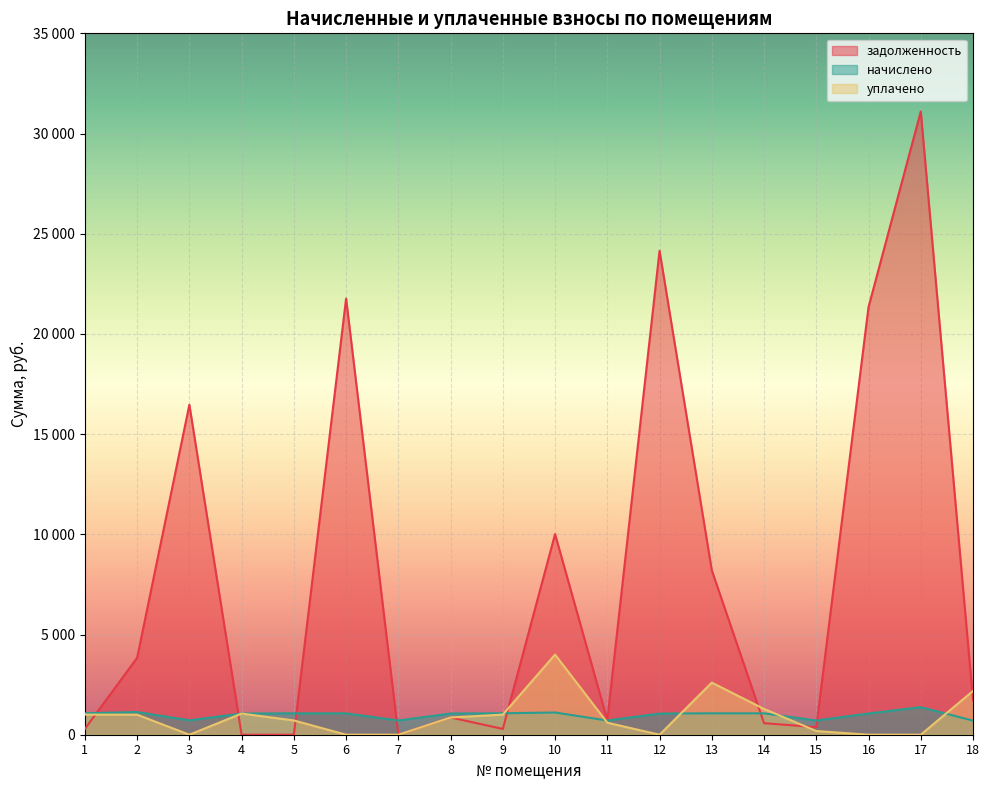

Reading left to right, transcribe all the data shown in this chart.

задолженность: 1=289.8	2=3839.9	3=16466.4	4=0.4	5=0.2	6=21764.3	7=0.0	8=860.0	9=289.8	10=10011.2	11=722.0	12=24150.7	13=8203.6	14=576.1	15=377.2	16=21340.6	17=31100.8	18=1714.0
начислено: 1=1070.4	2=1132.8	3=720.0	4=1056.0	5=1068.0	6=1065.6	7=710.4	8=1058.4	9=1070.4	10=1108.8	11=708.0	12=1056.0	13=1068.0	14=1065.6	15=710.4	16=1058.4	17=1375.2	18=703.2
уплачено: 1=1003.0	2=1000.0	3=0.0	4=1056.0	5=712.0	6=0.6	7=0.0	8=860.0	9=1003.0	10=4000.0	11=600.0	12=0.0	13=2600.0	14=1286.5	15=184.8	16=0.0	17=0.0	18=2182.8